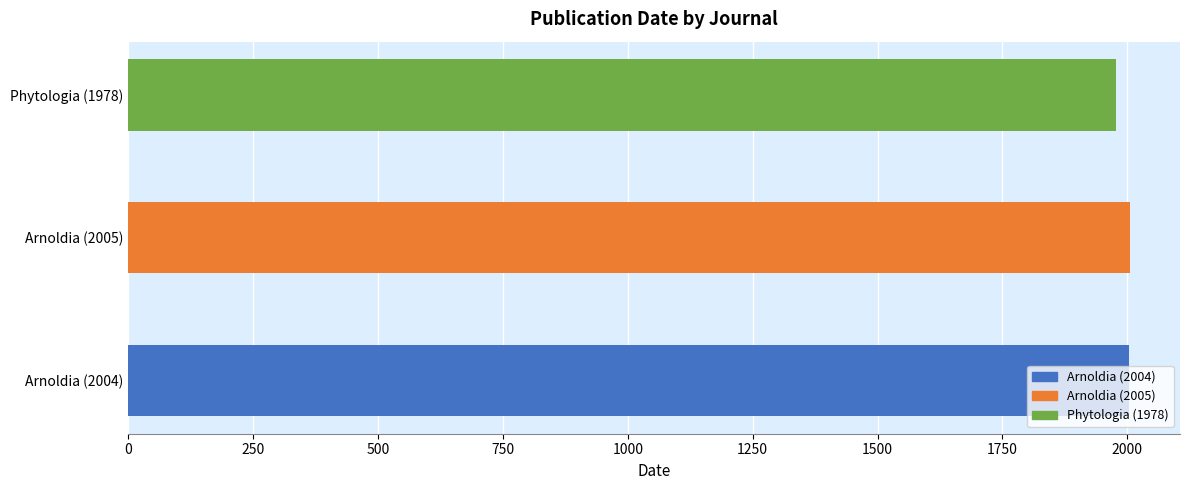

Is it true that the value at Arnoldia (2004) is 2004?

True